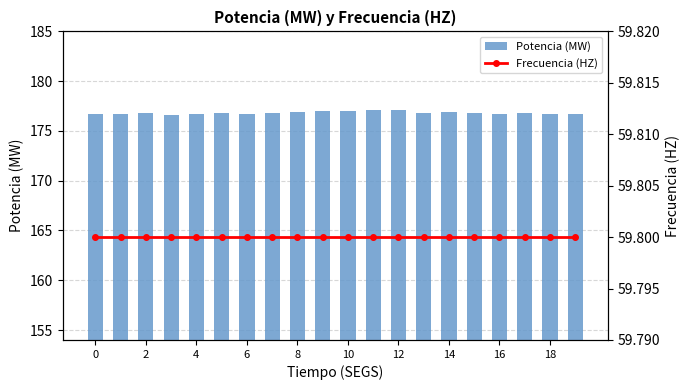

At how many categories does at least one series exceed 167?

20